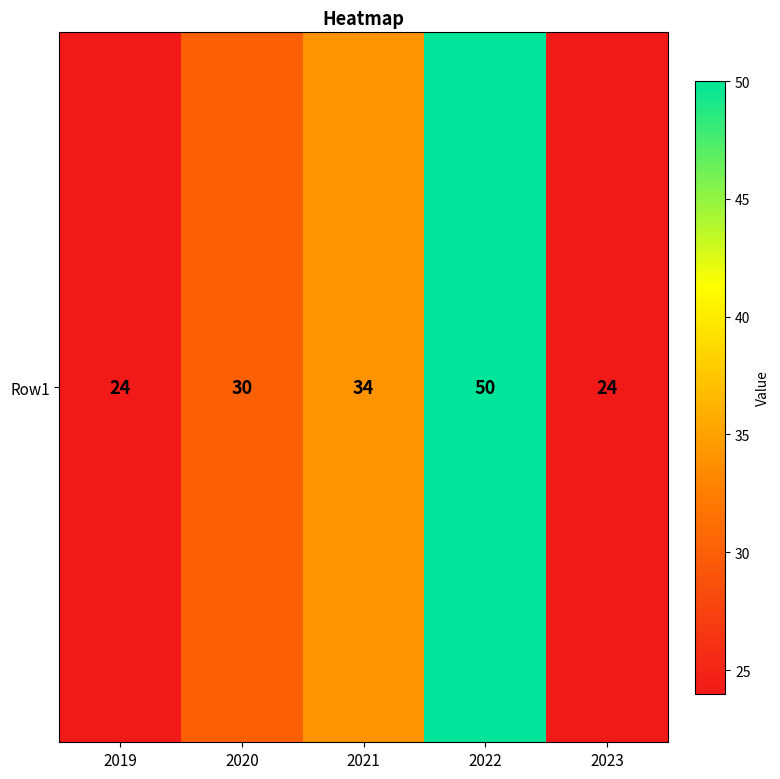

What is the minimum value shown in the chart?

24